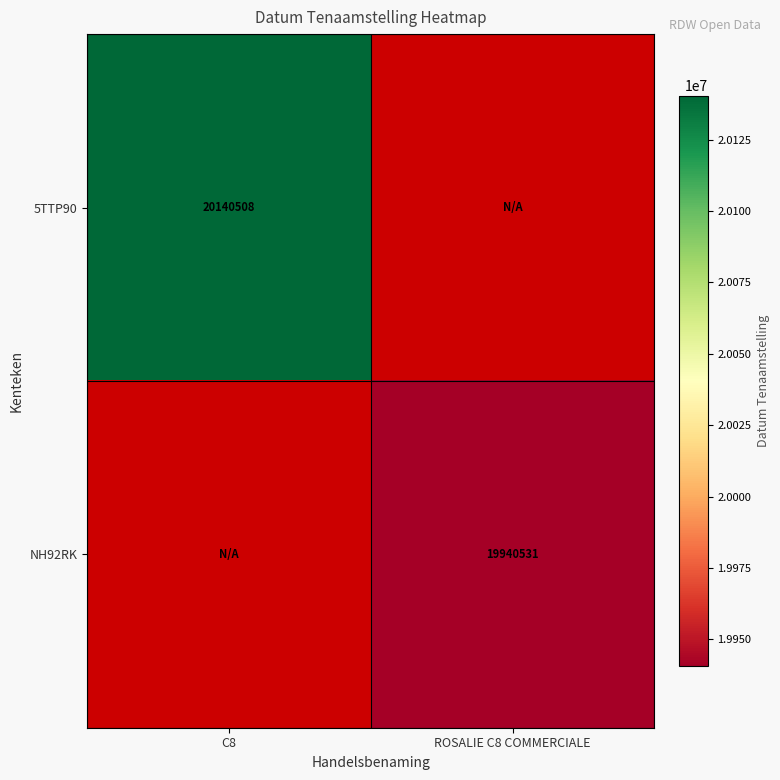

The value of 5TTP90 at C8 is 33875954. True or false?

False